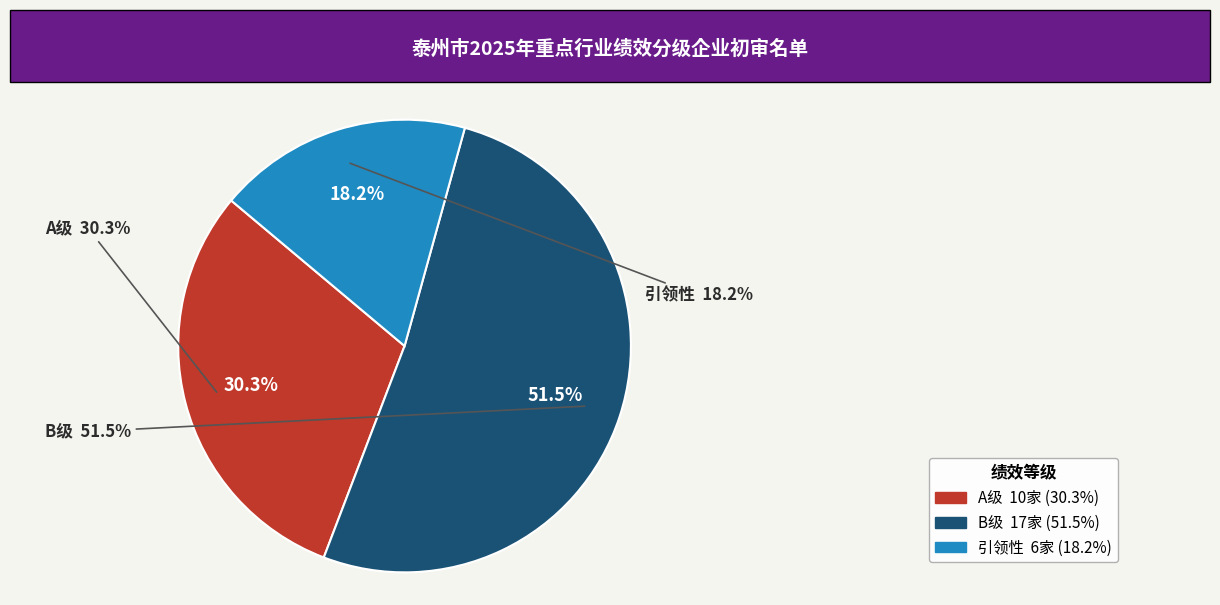

What is the change in value from A级 to 引领性?

-4